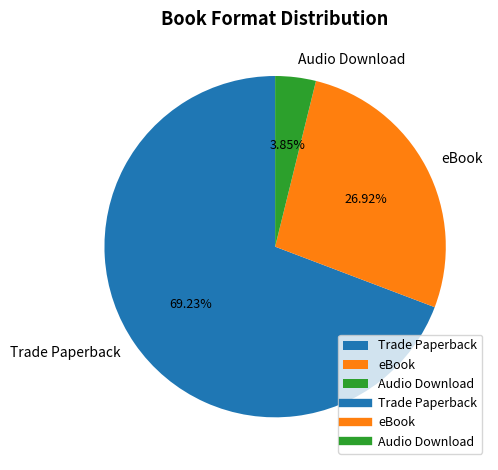

What portion of the pie excludes Audio Download?

96.2%